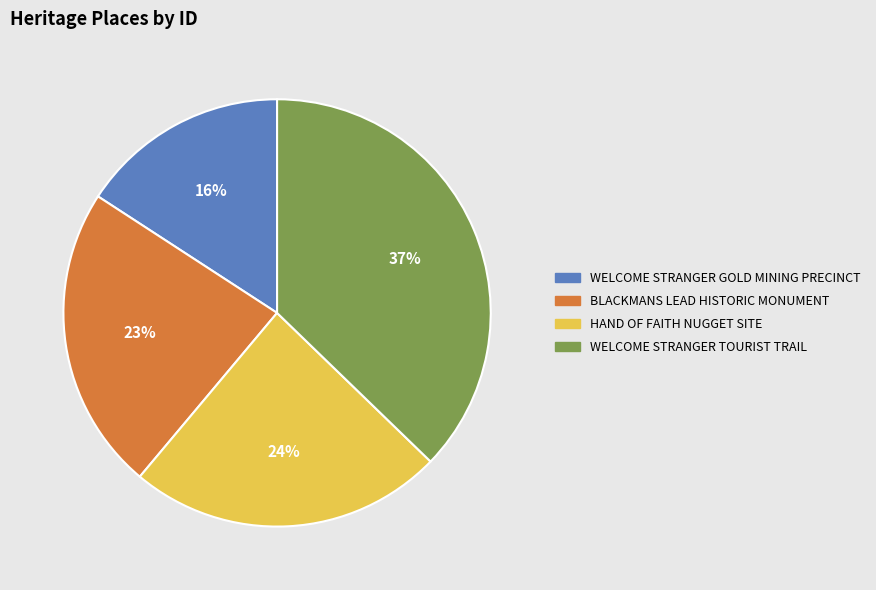

Do HAND OF FAITH NUGGET SITE and BLACKMANS LEAD HISTORIC MONUMENT together represent more than half of the pie?

No